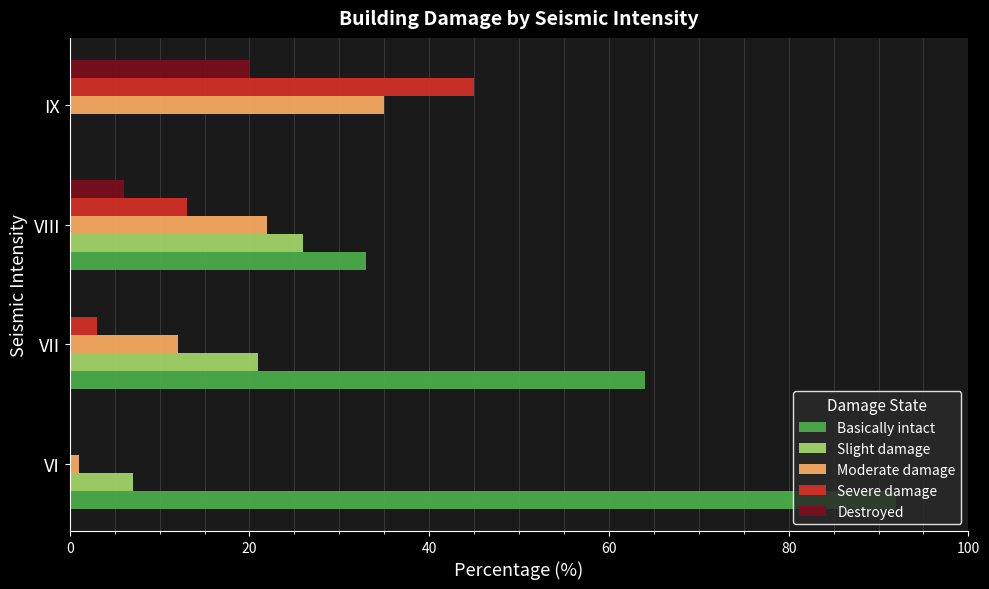

What are all the series names shown in the legend?

Basically intact, Slight damage, Moderate damage, Severe damage, Destroyed